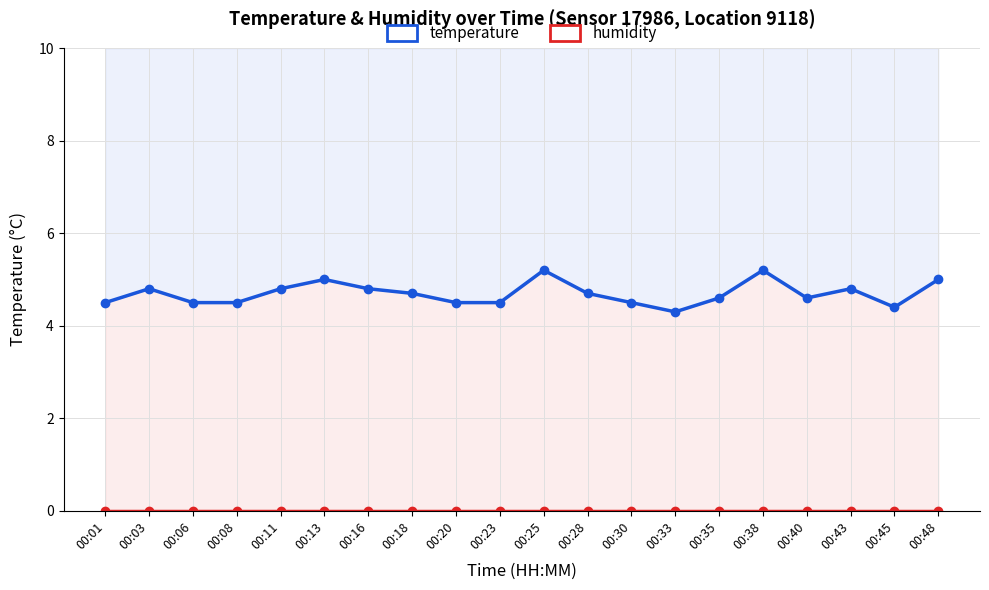

Is it true that temperature equals 4.6 at 00:40?

True